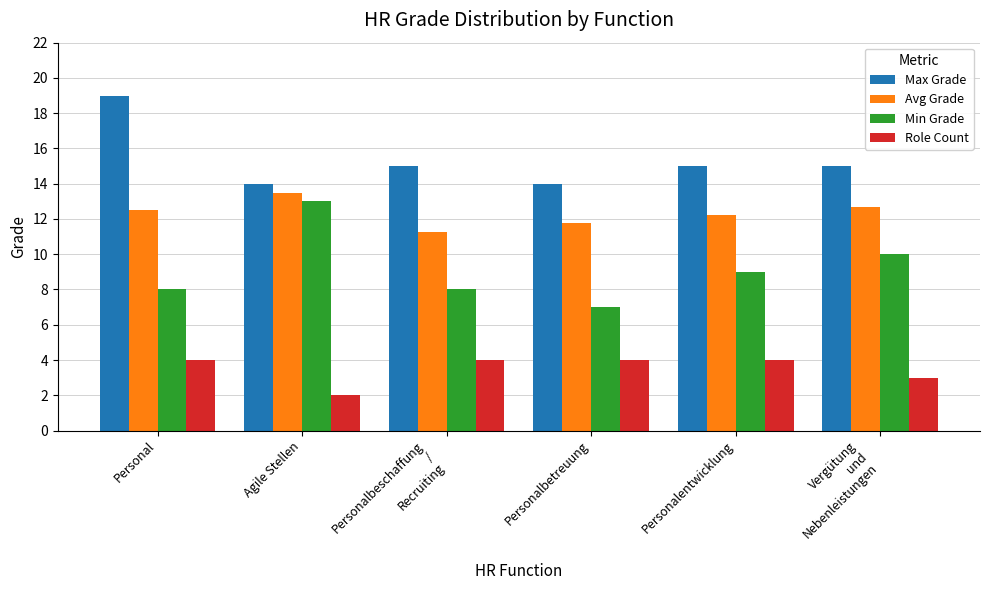

What is the spread (max minus min) of values at Personalbetreuung?

10.0